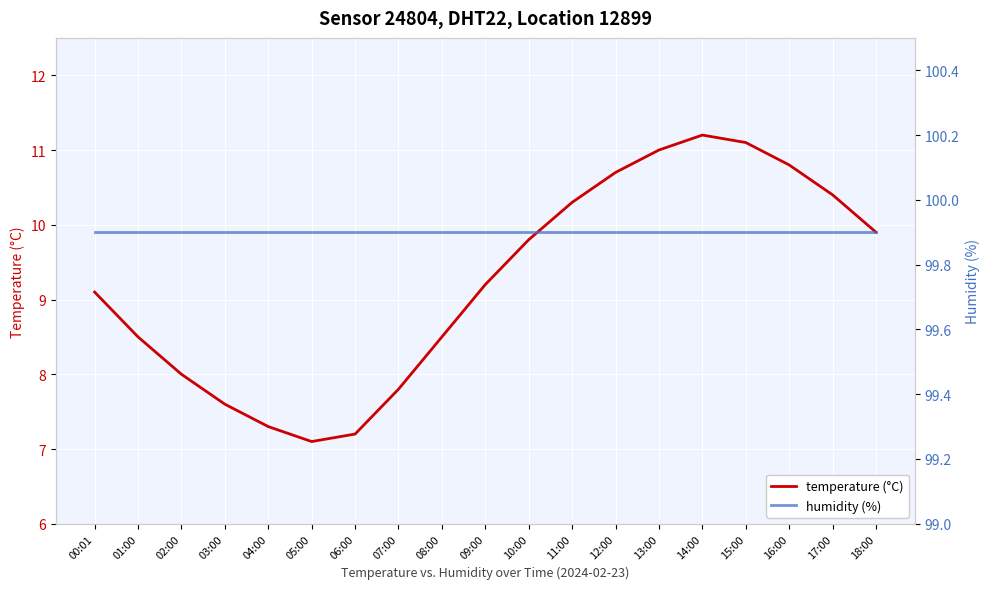

Which series changed the most between 06:00 and 08:00?

temperature